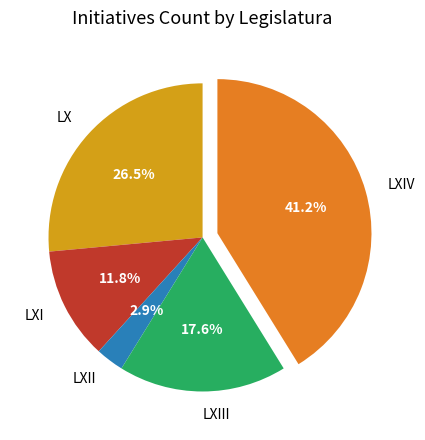

Combined, do LXII and LXIII account for over 50%?

No